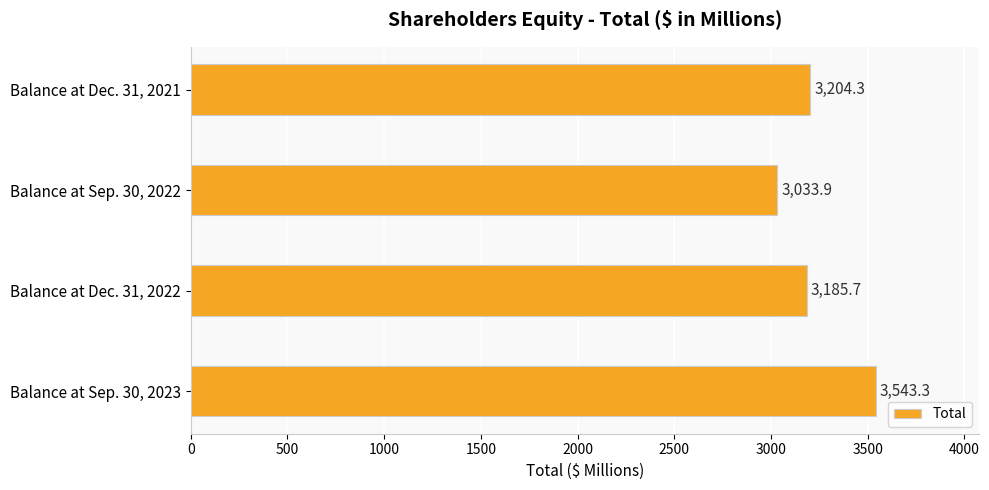

Reading top to bottom, transcribe all the data shown in this chart.

Balance at Dec. 31, 2021=3204.3	Balance at Sep. 30, 2022=3033.9	Balance at Dec. 31, 2022=3185.7	Balance at Sep. 30, 2023=3543.3